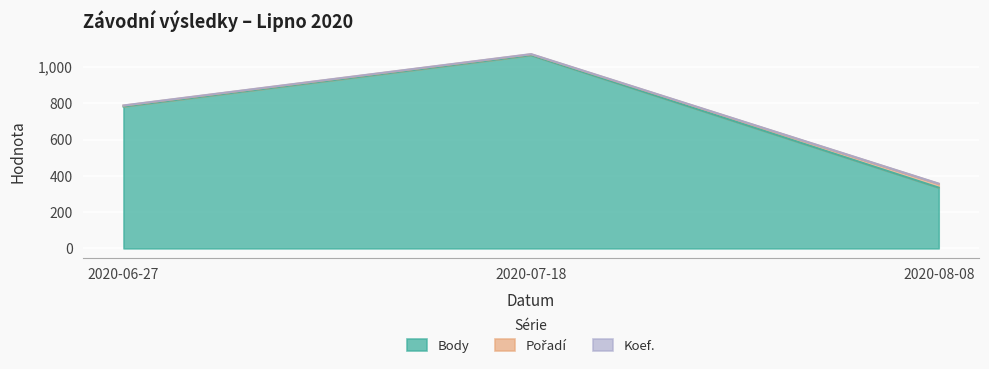

At how many categories does at least one series exceed 235?

3